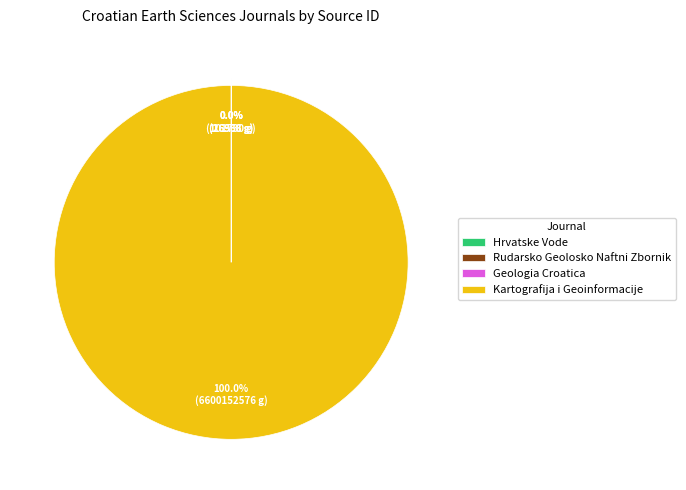

Which slice represents more than half of the pie?

Kartografija i Geoinformacije